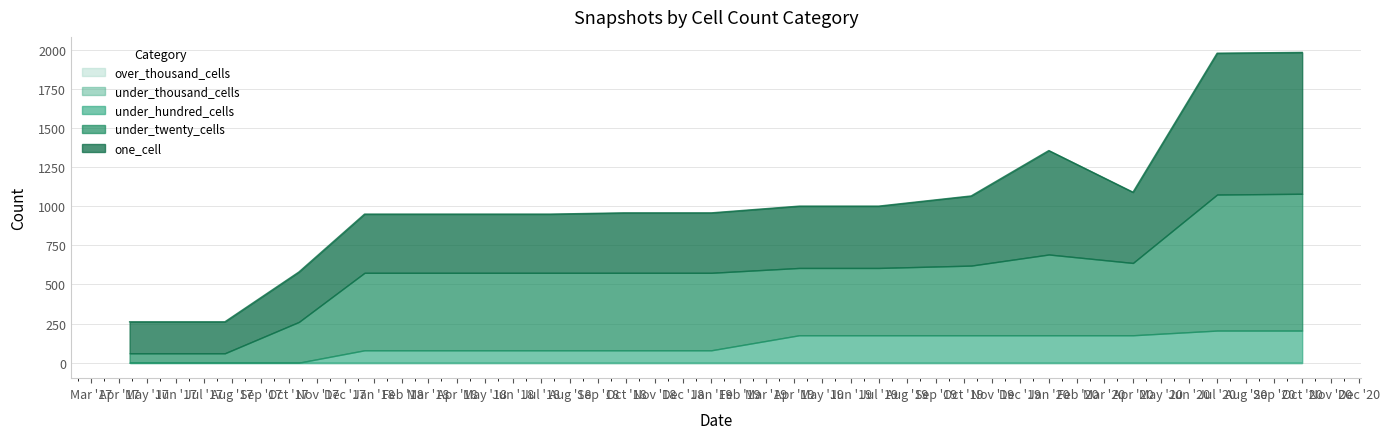

What are all the series names shown in the legend?

one_cell, under_twenty_cells, under_hundred_cells, under_thousand_cells, over_thousand_cells